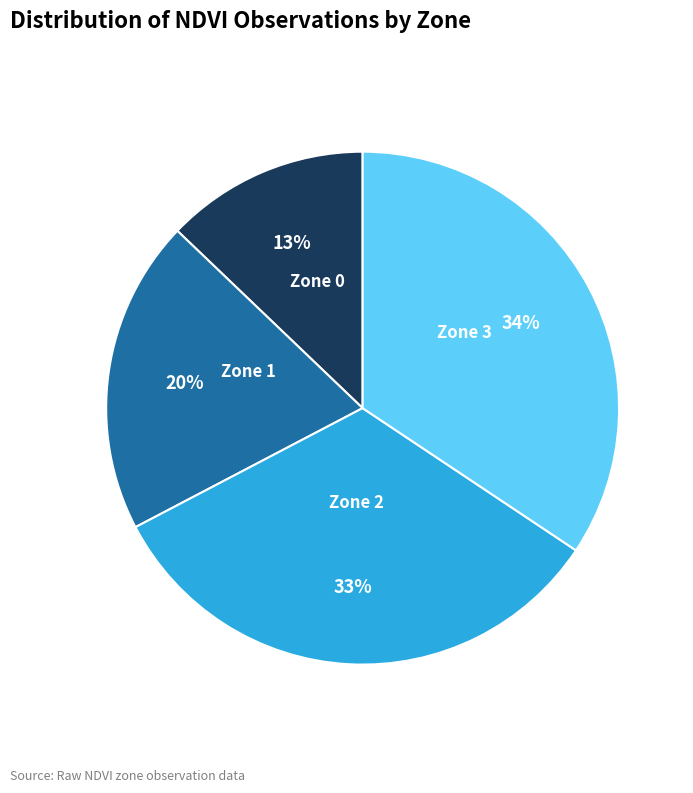

To the nearest percent, what portion does Zone 0 represent?

13%